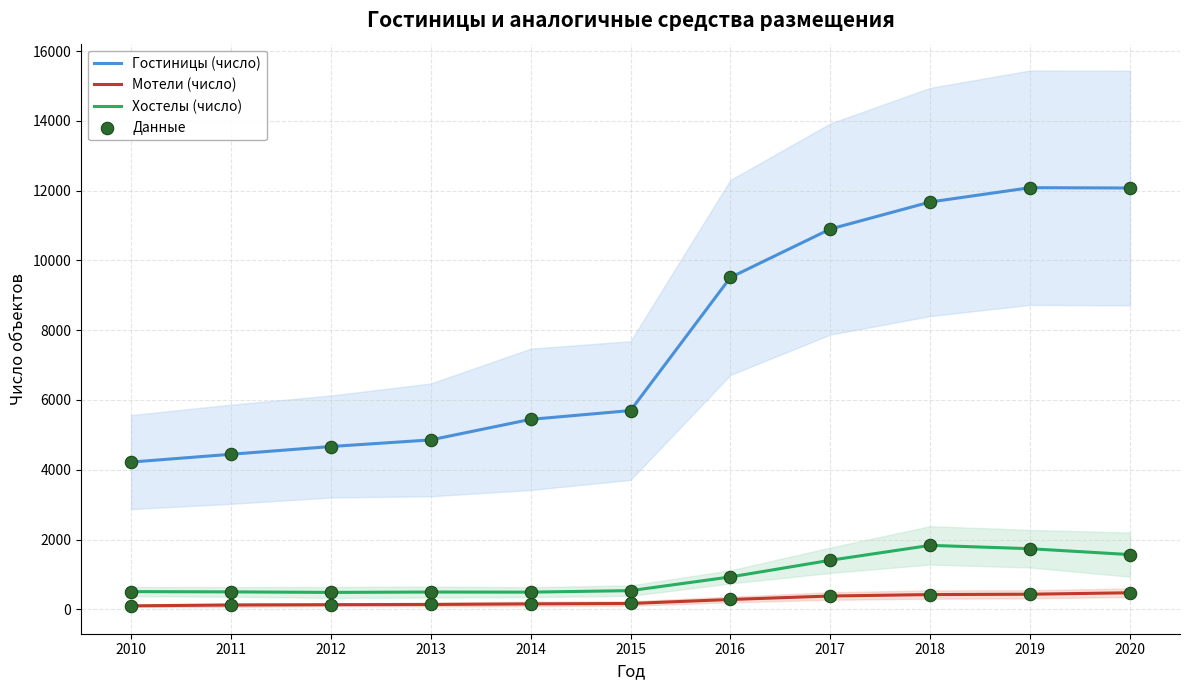

What are all the series names shown in the legend?

Гостиницы (число), Мотели (число), Хостелы (число)